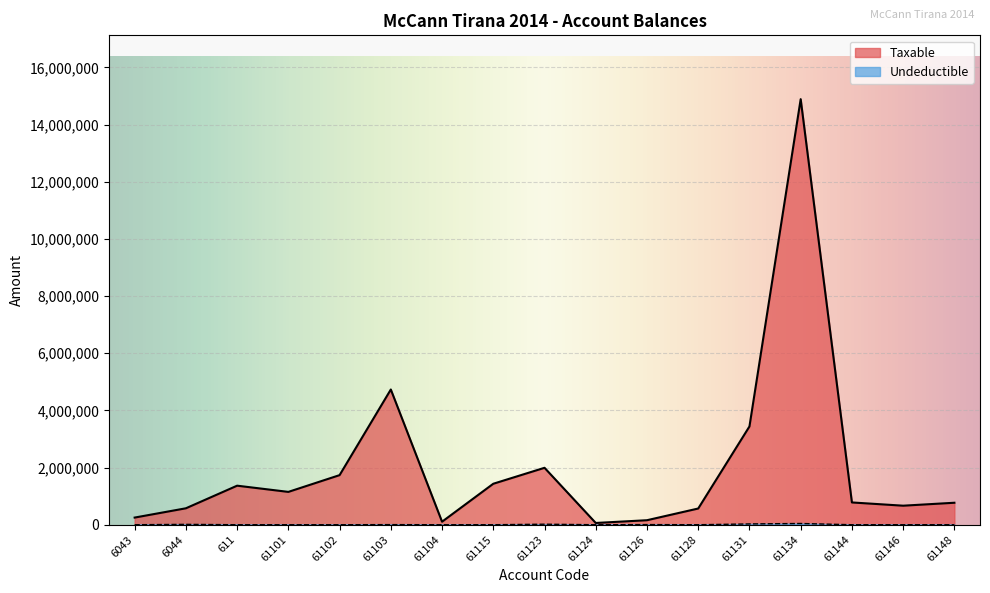

What is the value of the Undeductible point at the 9th from the left?

18500.0